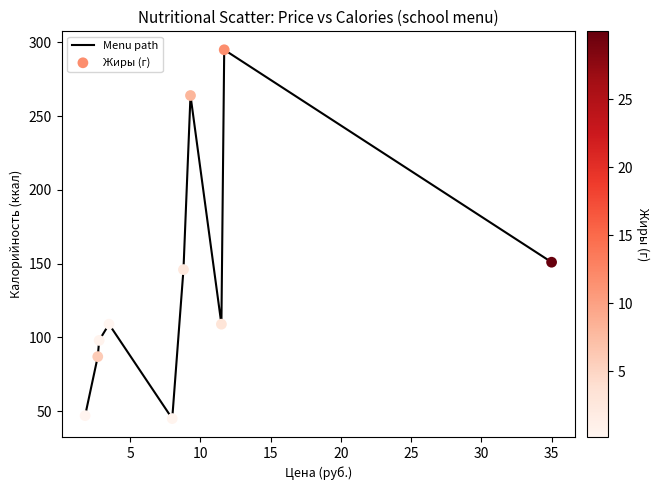

What is the greatest value displayed?

295